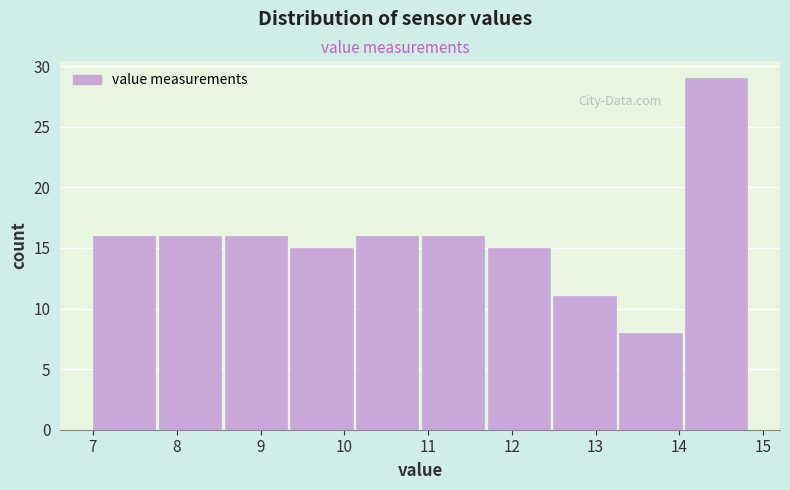

Reading left to right, list every bar in this chart as the range it spans on the x-axis followed by its height. Neither the bar edges nor the heights are printed on the chart, so give them approximately, as read against the axes.

7.0 to 7.8: 16
7.8 to 8.6: 16
8.6 to 9.4: 16
9.4 to 10.1: 15
10.1 to 10.9: 16
10.9 to 11.7: 16
11.7 to 12.5: 15
12.5 to 13.3: 11
13.3 to 14.1: 8
14.1 to 14.9: 29